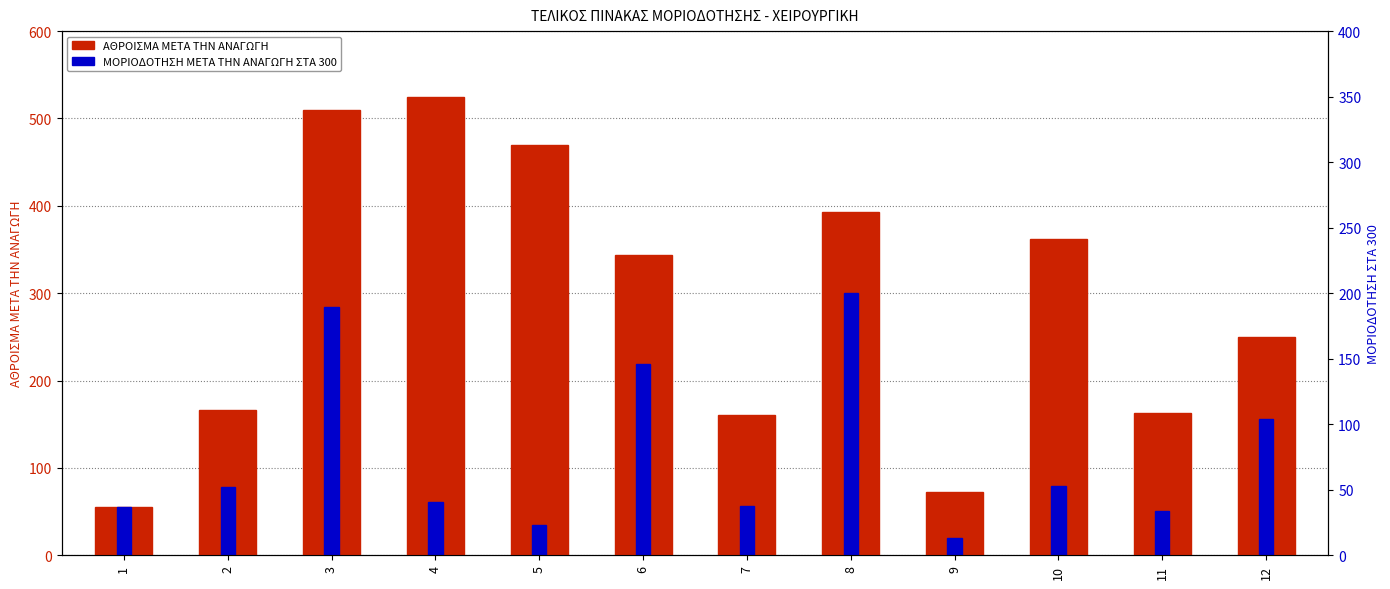

Which category has the lowest value across all series?

1